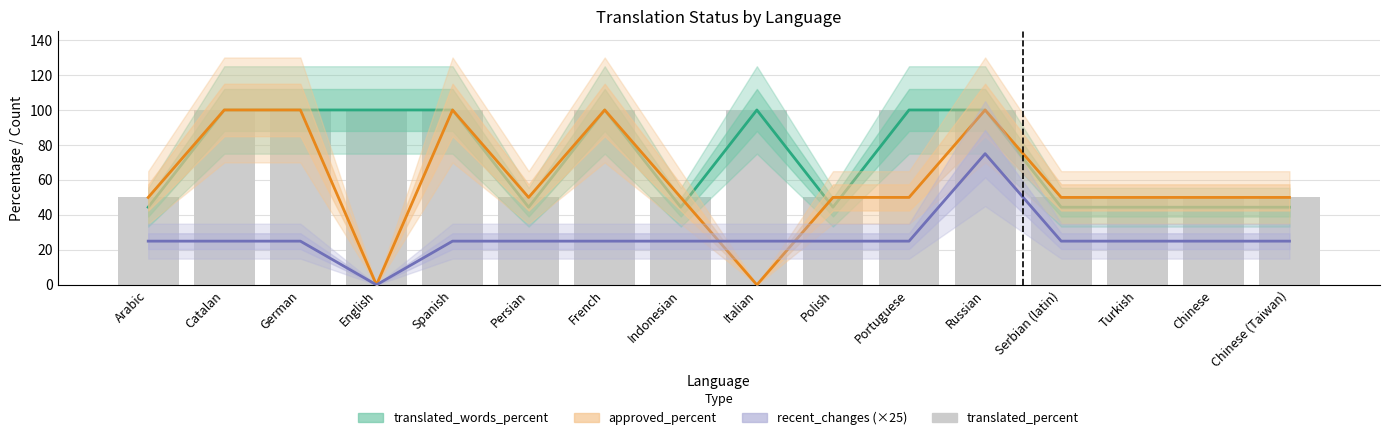

What is the label of the 15th bar from the left?

Chinese